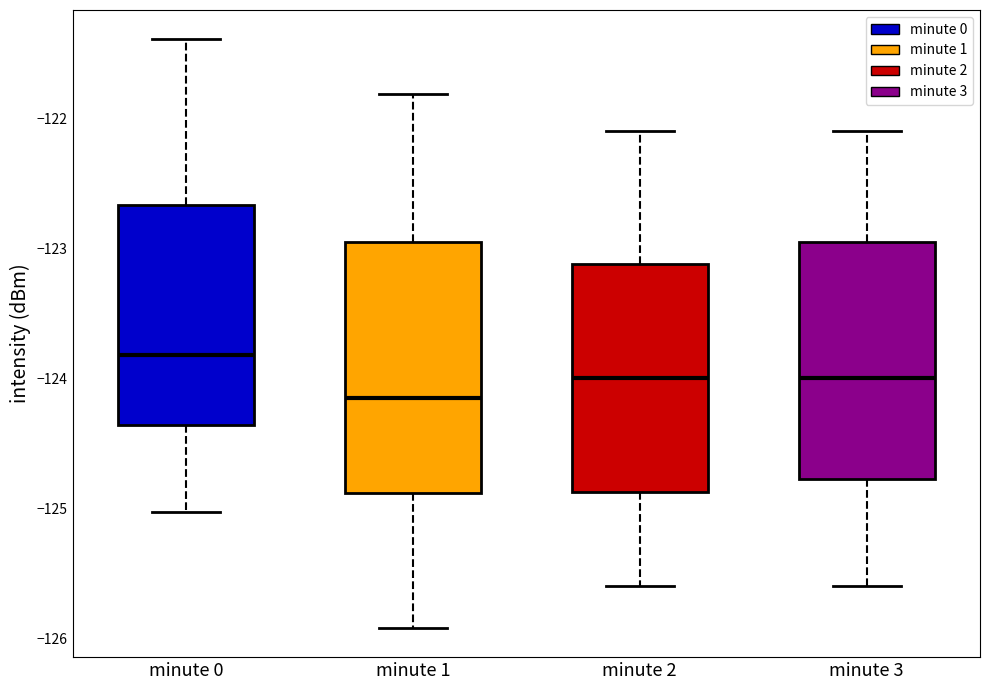

Reading left to right, transcribe this box plot: for each box, give where its median line is, the range the box spans, and where its two whiskers end, as read against the y-axis. The values are not printed on the chart, so give them approximately, as read against the axis.

minute 0: median -123.8, box -124.4 to -122.7, whiskers -125.0 to -121.4
minute 1: median -124.1, box -124.9 to -122.9, whiskers -125.9 to -121.8
minute 2: median -124.0, box -124.9 to -123.1, whiskers -125.6 to -122.1
minute 3: median -124.0, box -124.8 to -122.9, whiskers -125.6 to -122.1